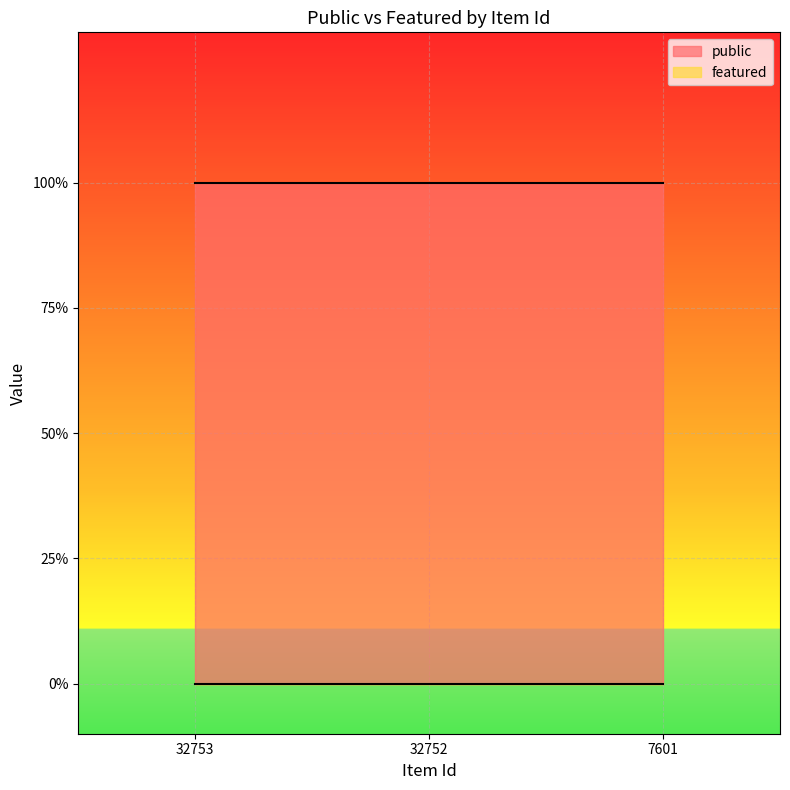

Rank the categories by featured value from lowest to highest.

32753, 32752, 7601